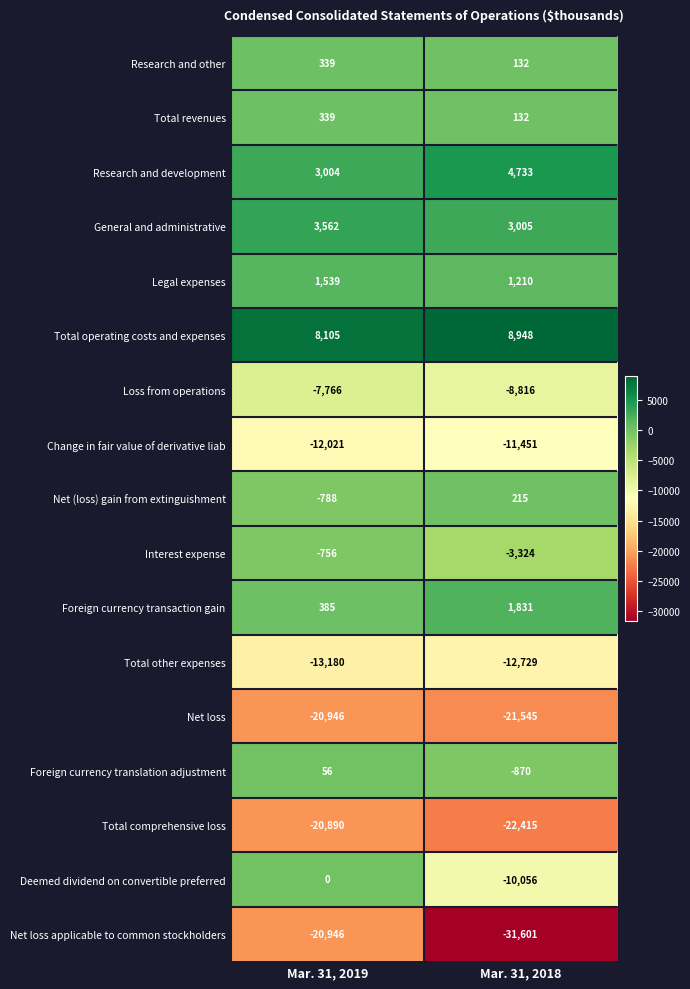

What is the difference between the maximum and minimum values in the Legal expenses series?

329